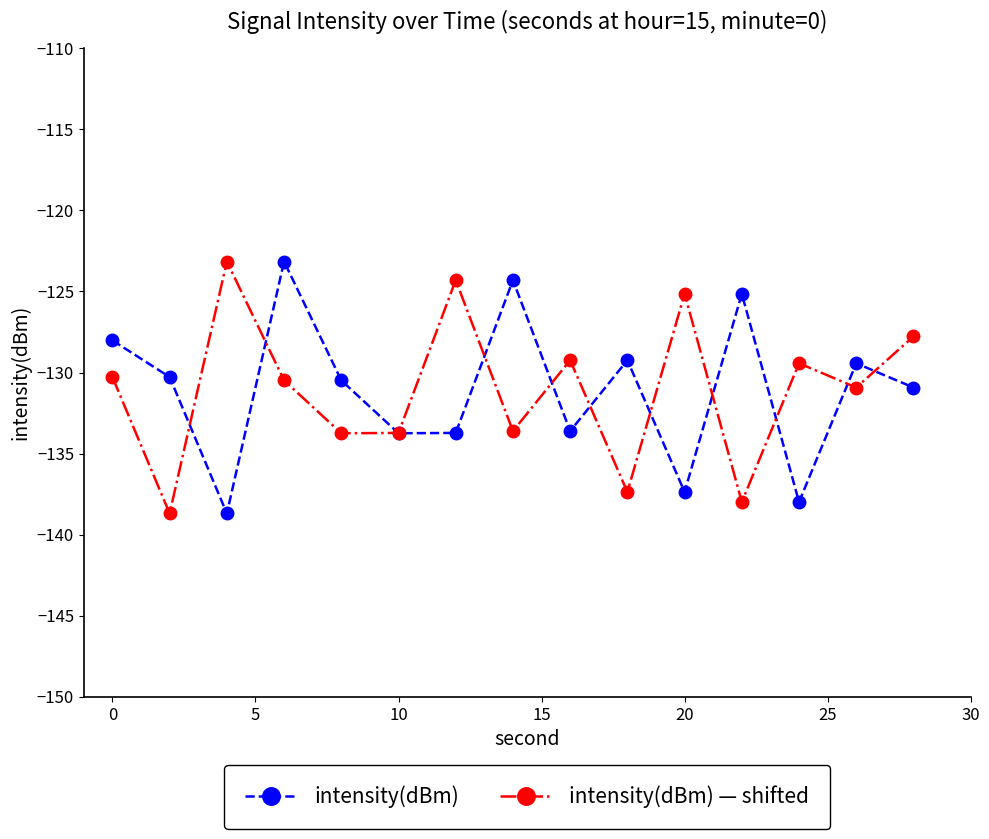

What is the greatest value displayed?

-123.2